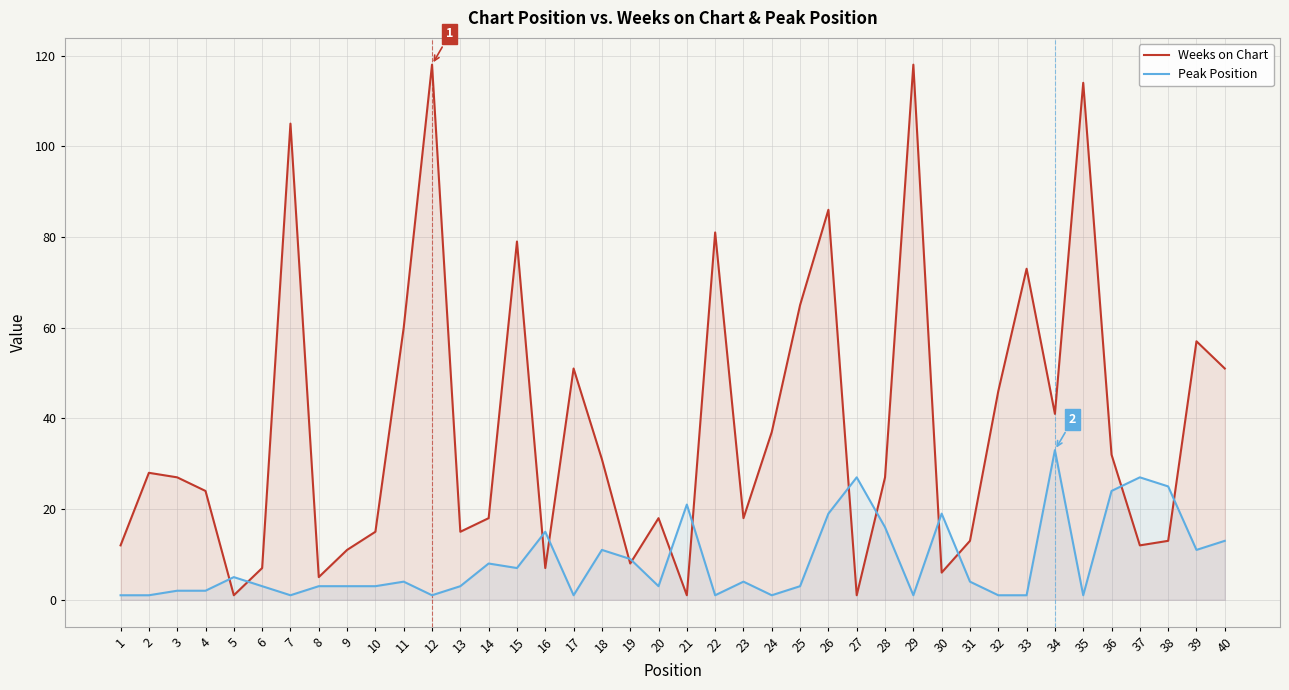

What is the difference between the highest and lowest values at 26?

67